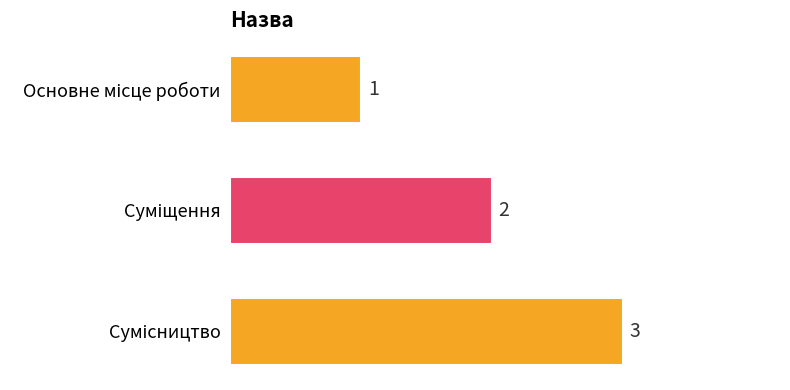

How many values are between 1 and 3?

3